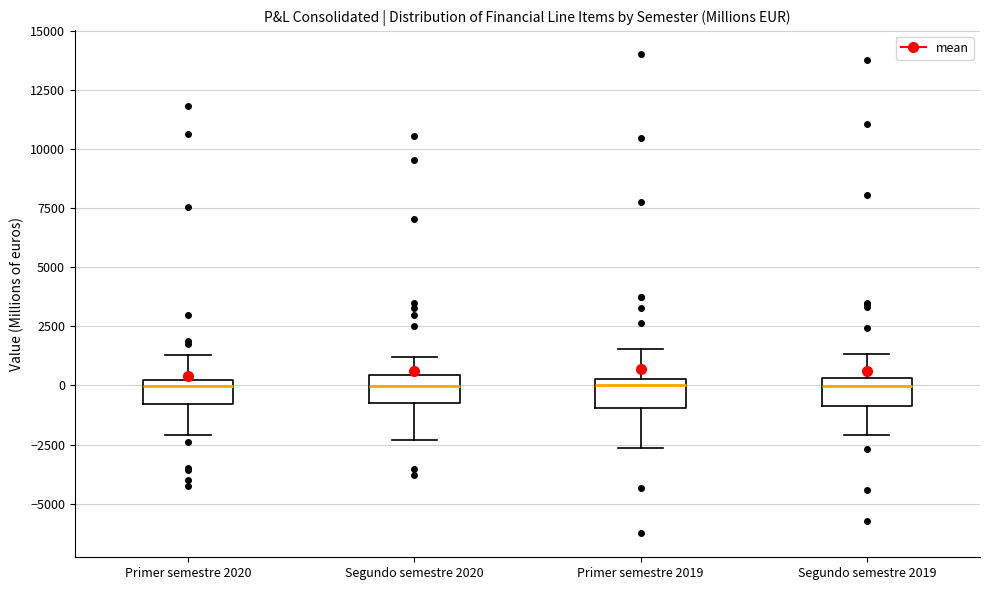

Reading left to right, read every box against the y-axis: the position of its median line, the range the box covers, and the ends of its whiskers. The values are not printed on the chart, so give them approximately, as read against the axis.

Primer semestre 2020: median 0 (just below the box's upper edge), box -1000 to 0, whiskers -2000 to 1500
Segundo semestre 2020: median 0, box -1000 to 500, whiskers -2500 to 1000
Primer semestre 2019: median 0, box -1000 to 500, whiskers -2500 to 1500
Segundo semestre 2019: median 0, box -1000 to 500, whiskers -2000 to 1500